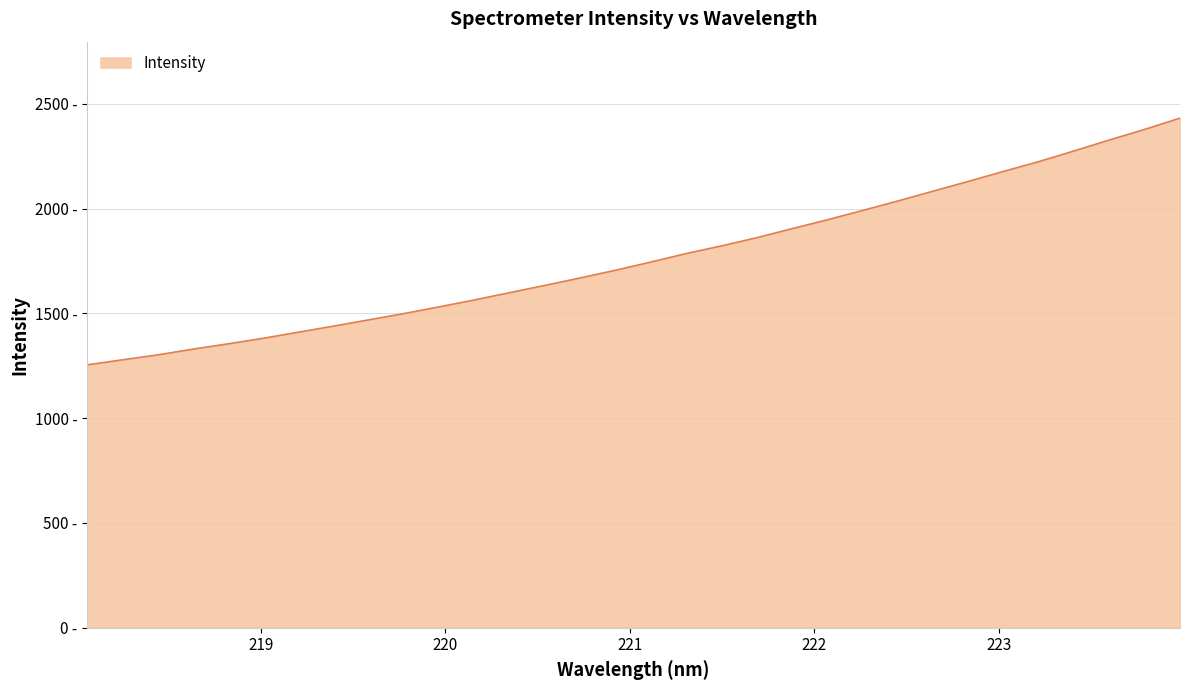

At which label is the value closest to 1842?

221.6902